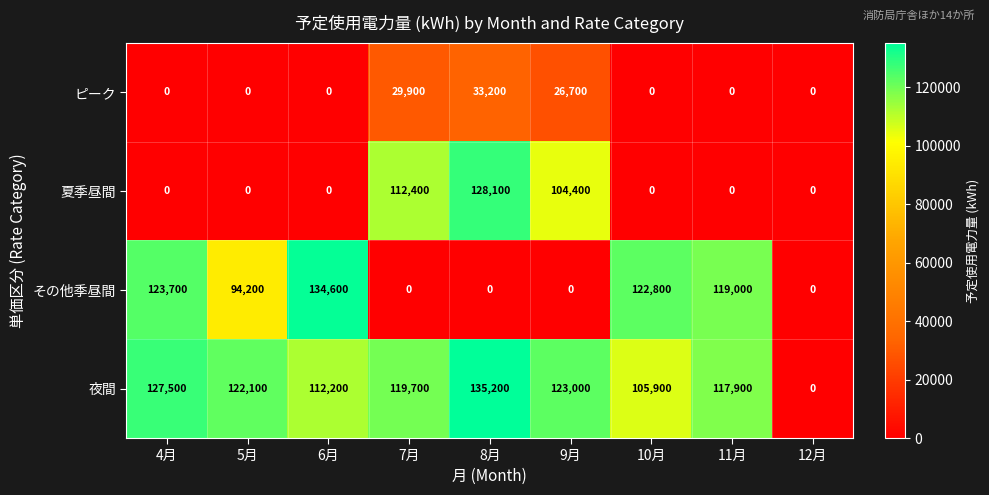

How many series are shown in this chart?

4